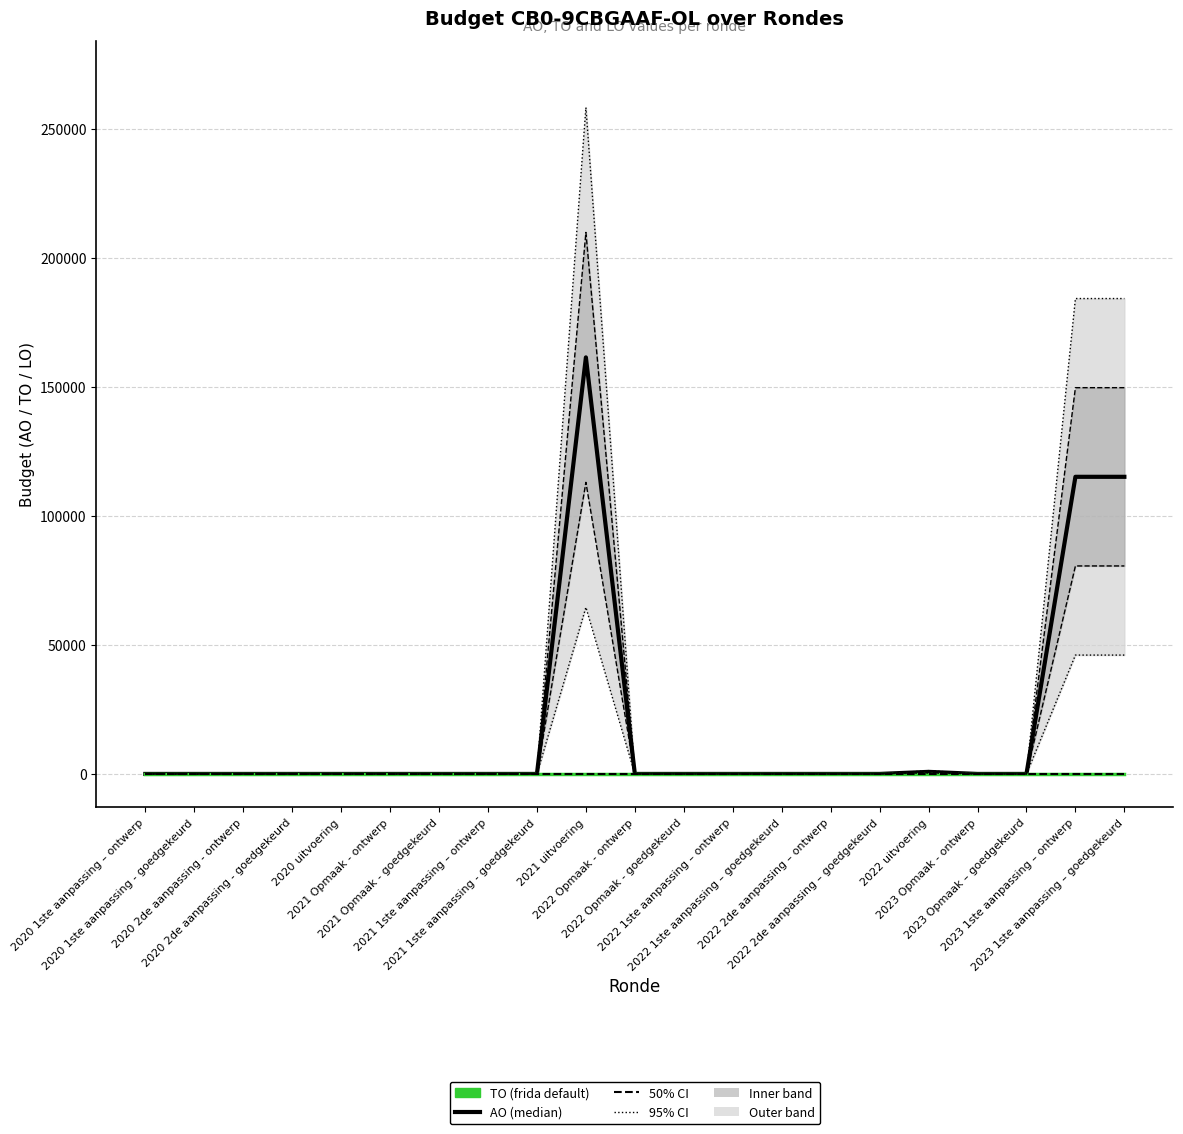

Which series has the largest total across all categories?

AO (median)